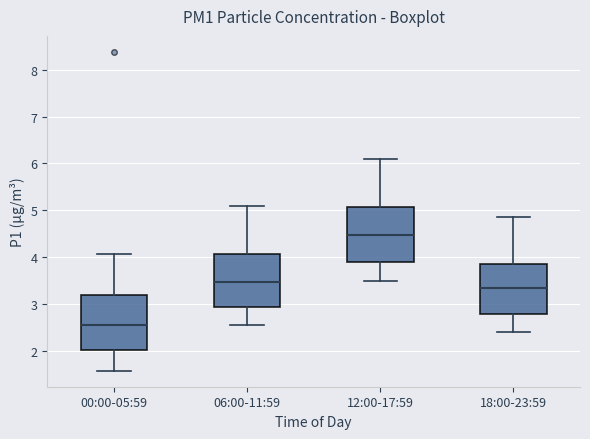

Where does the lower whisker of the box for 12:00-17:59 end on the y-axis? The values are not printed on the chart, so give them approximately, as read against the axis.

3.5